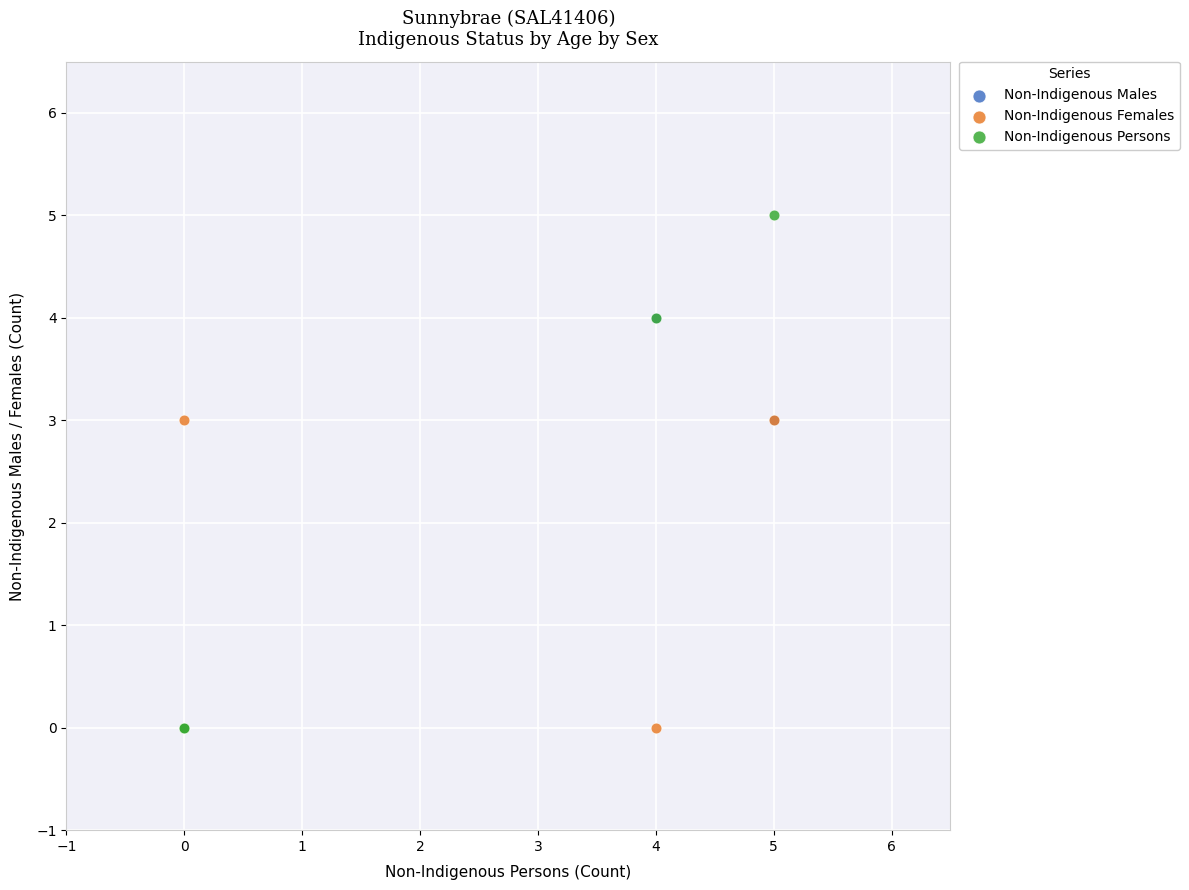

Which series reaches the maximum Y coordinate?

Non-Indigenous Persons